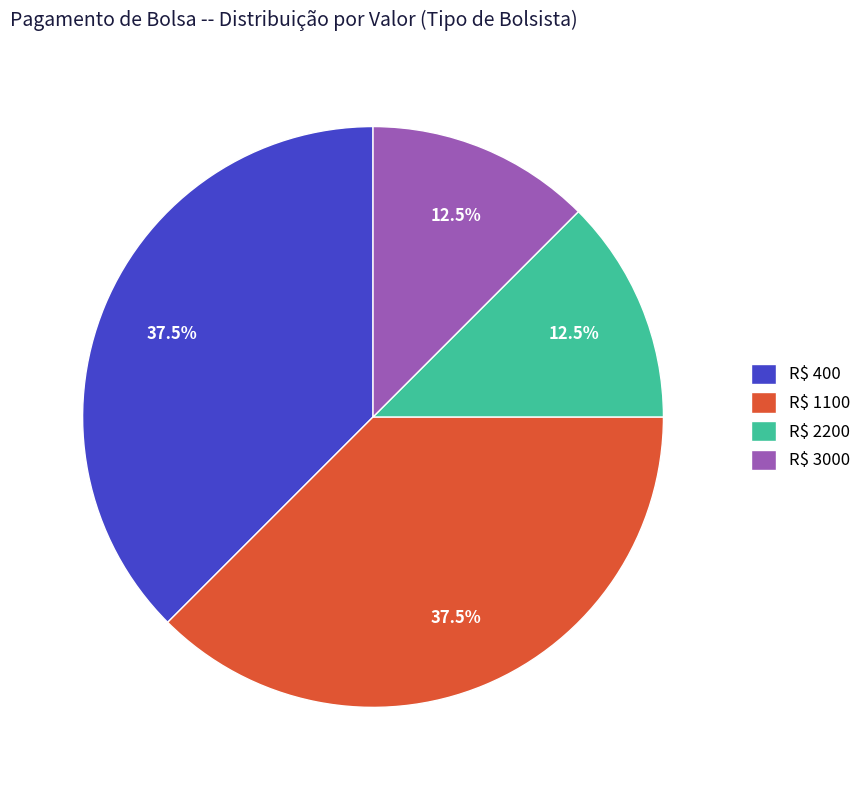

Count the number of slices in the pie.

4